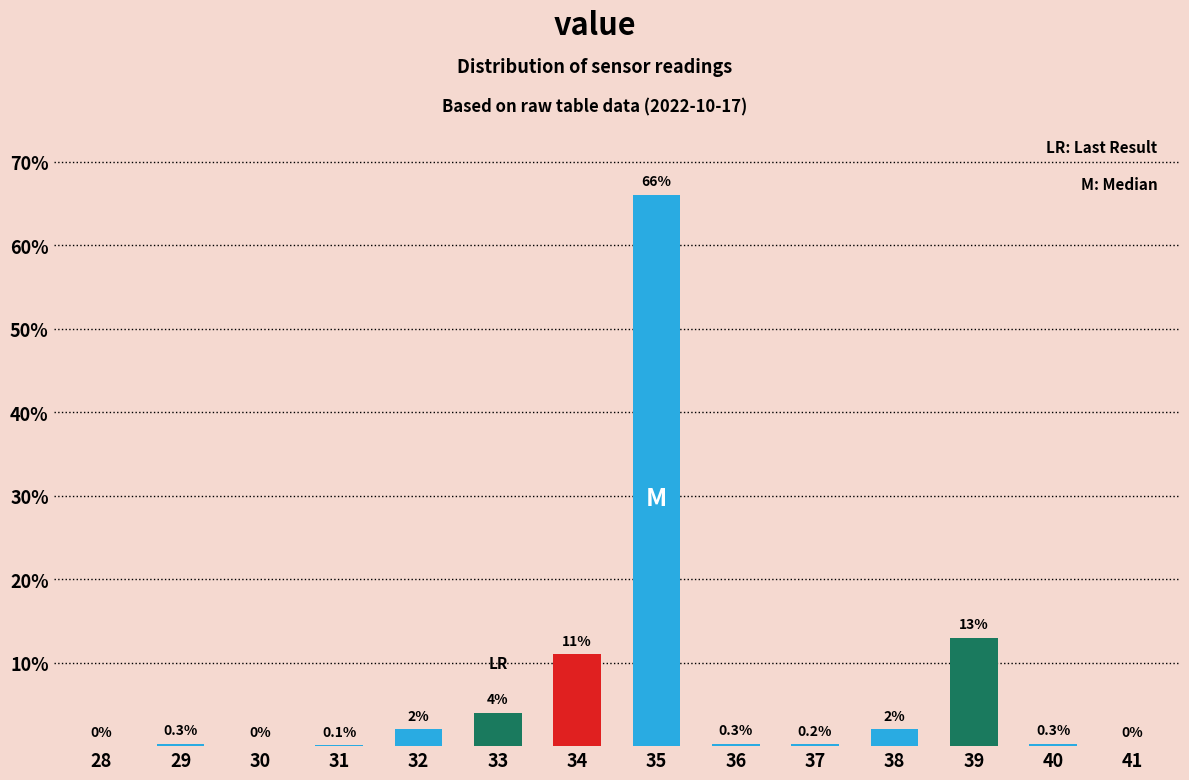

Reading left to right, transcribe all the data shown in this chart.

28=0.0	29=0.3	30=0.0	31=0.1	32=2.0	33=4.0	34=11.0	35=66.0	36=0.3	37=0.2	38=2.0	39=13.0	40=0.3	41=0.0